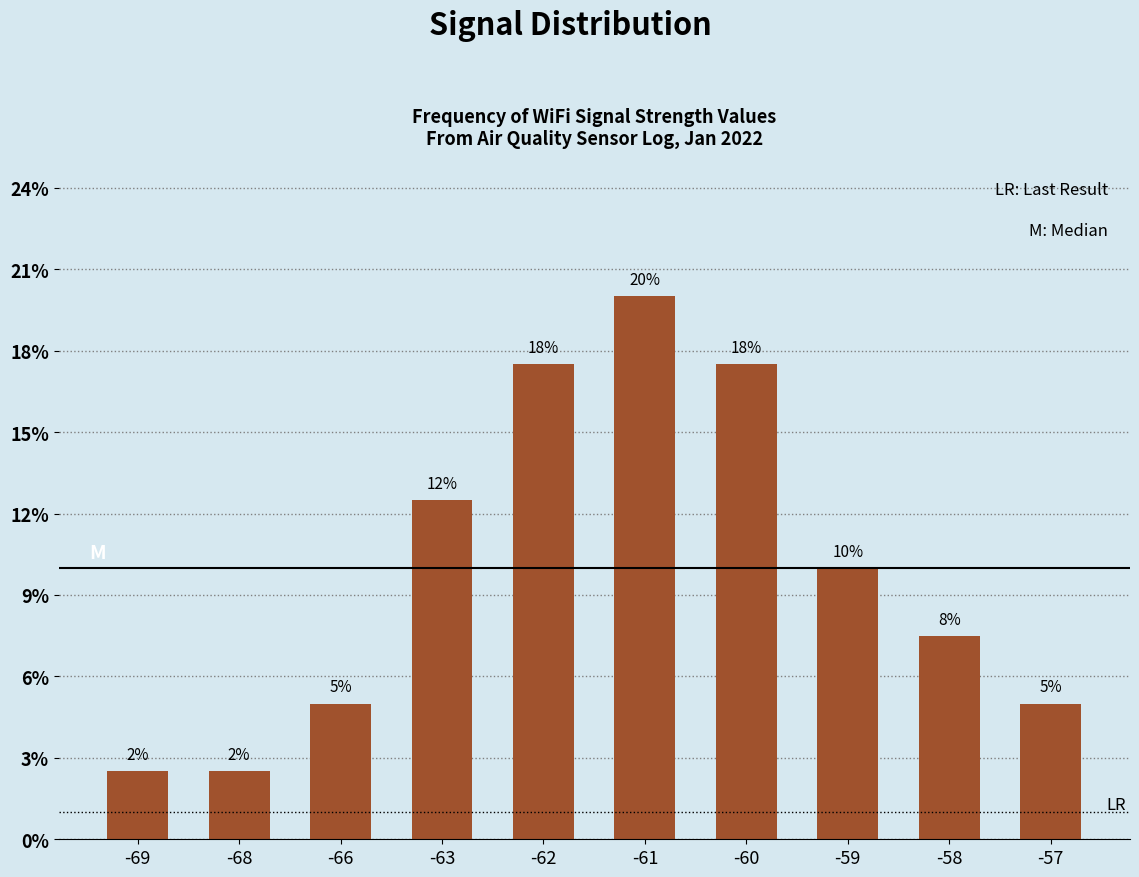

Reading right to left, extract all data points from this chart.

5.0	7.5	10.0	17.5	20.0	17.5	12.5	5.0	2.5	2.5